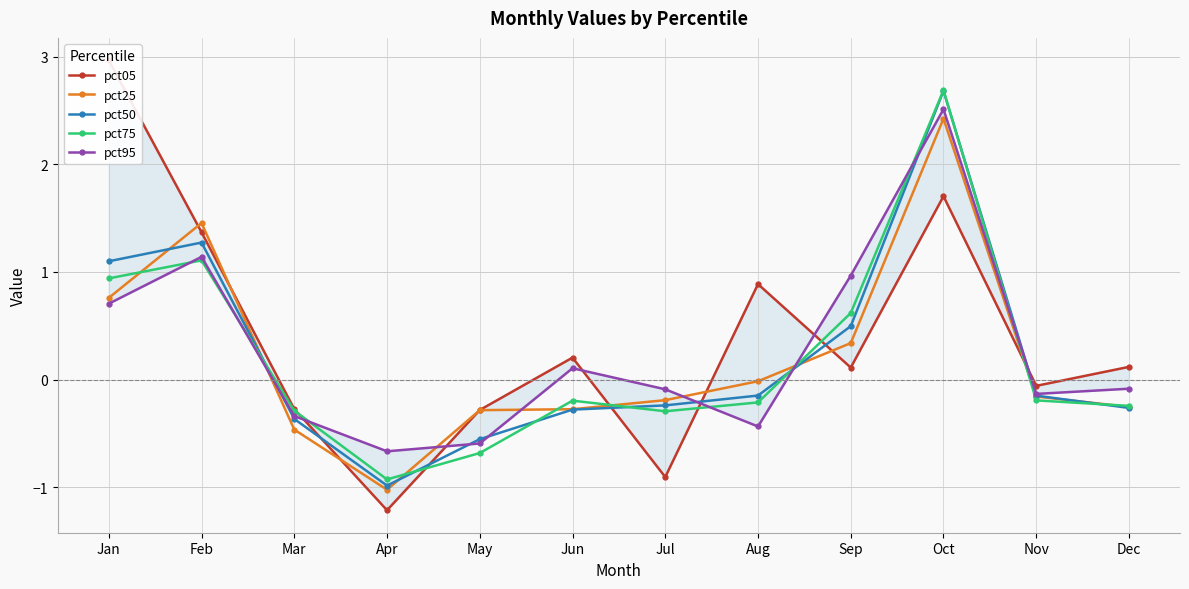

How many categories are shown in the chart?

12